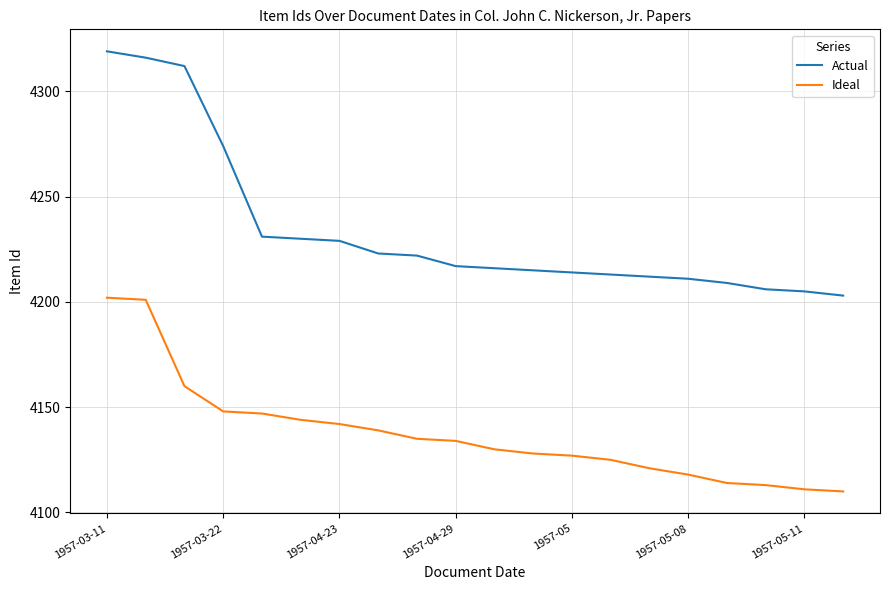

What is the average value of the Ideal series?

4137